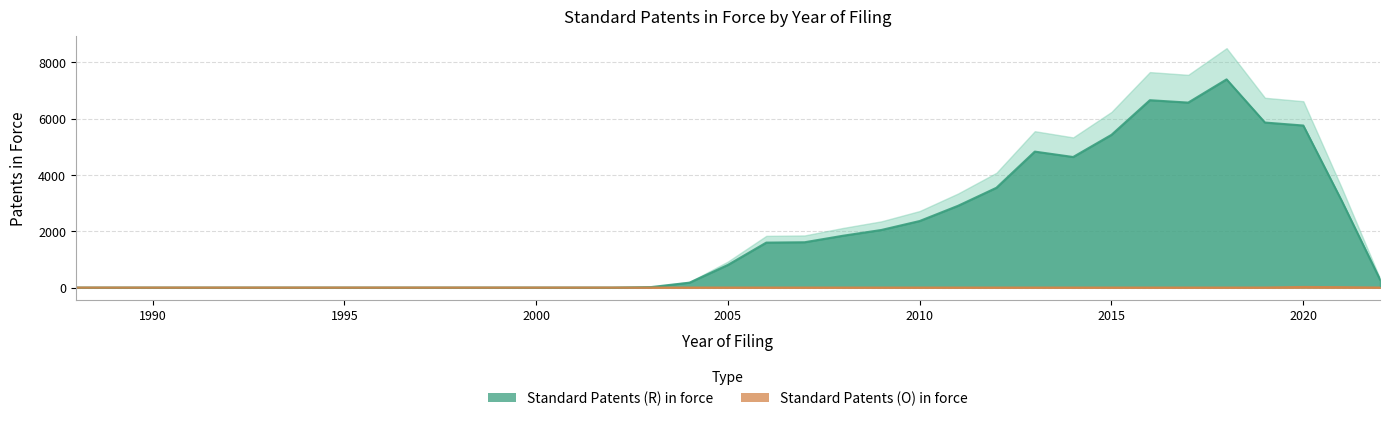

The value of Standard Patents (O) in force at 2015 is 7. True or false?

False